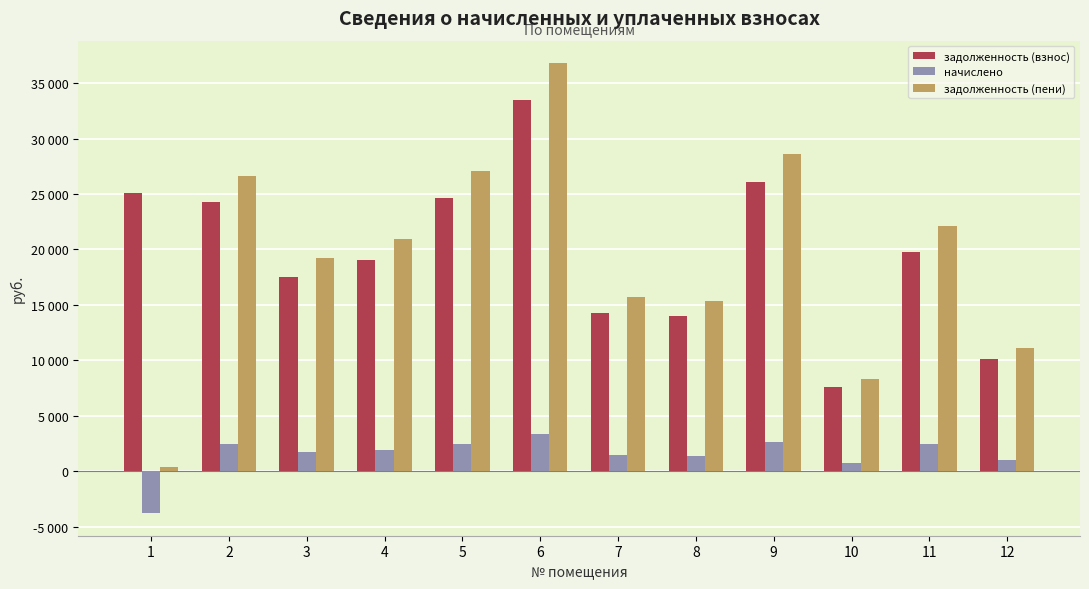

True or false: задолженность (пени) has a value of 11099.3 at 12.

True